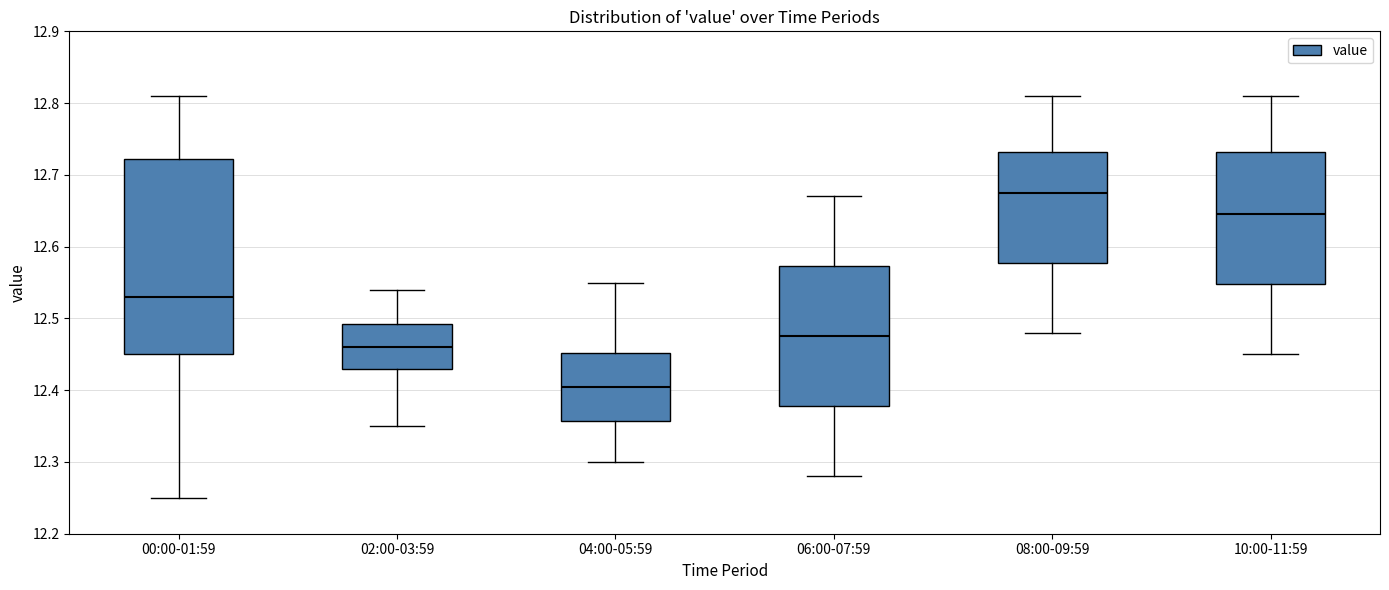

Reading left to right, transcribe this box plot: for each box, give where its median line is, the range the box spans, and where its two whiskers end, as read against the y-axis. The values are not printed on the chart, so give them approximately, as read against the axis.

00:00-01:59: median 12.53, box 12.45 to 12.72, whiskers 12.25 to 12.81
02:00-03:59: median 12.46, box 12.43 to 12.49, whiskers 12.35 to 12.54
04:00-05:59: median 12.41, box 12.36 to 12.45, whiskers 12.30 to 12.55
06:00-07:59: median 12.48, box 12.38 to 12.57, whiskers 12.28 to 12.67
08:00-09:59: median 12.68, box 12.58 to 12.73, whiskers 12.48 to 12.81
10:00-11:59: median 12.65, box 12.55 to 12.73, whiskers 12.45 to 12.81